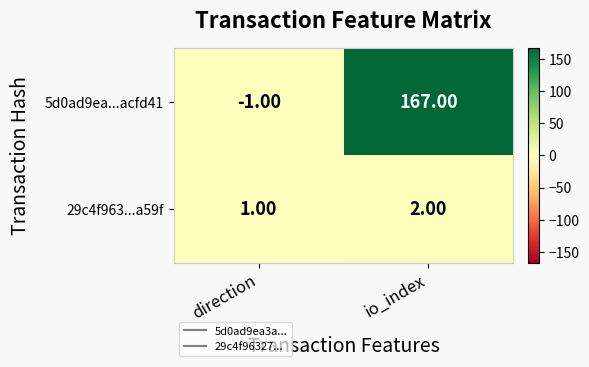

Where is 5d0ad9ea...acfd41 nearest to the value 83?

direction